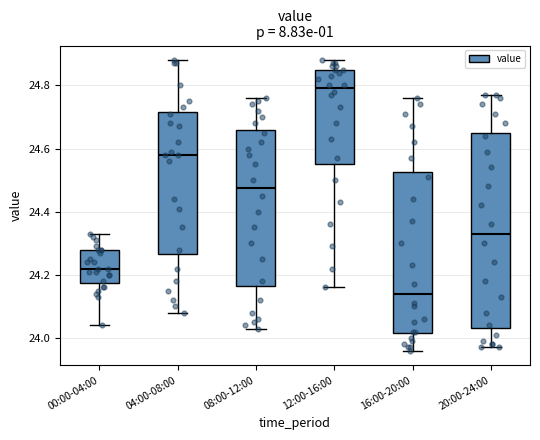

Reading left to right, transcribe this box plot: for each box, give where its median line is, the range the box spans, and where its two whiskers end, as read against the y-axis. The values are not printed on the chart, so give them approximately, as read against the axis.

00:00-04:00: median 24.22, box 24.18 to 24.28, whiskers 24.04 to 24.34
04:00-08:00: median 24.58, box 24.26 to 24.72, whiskers 24.08 to 24.88
08:00-12:00: median 24.48, box 24.16 to 24.66, whiskers 24.04 to 24.76
12:00-16:00: median 24.80, box 24.56 to 24.86, whiskers 24.16 to 24.88
16:00-20:00: median 24.14, box 24.02 to 24.52, whiskers 23.96 to 24.76
20:00-24:00: median 24.34, box 24.04 to 24.66, whiskers 23.98 to 24.78